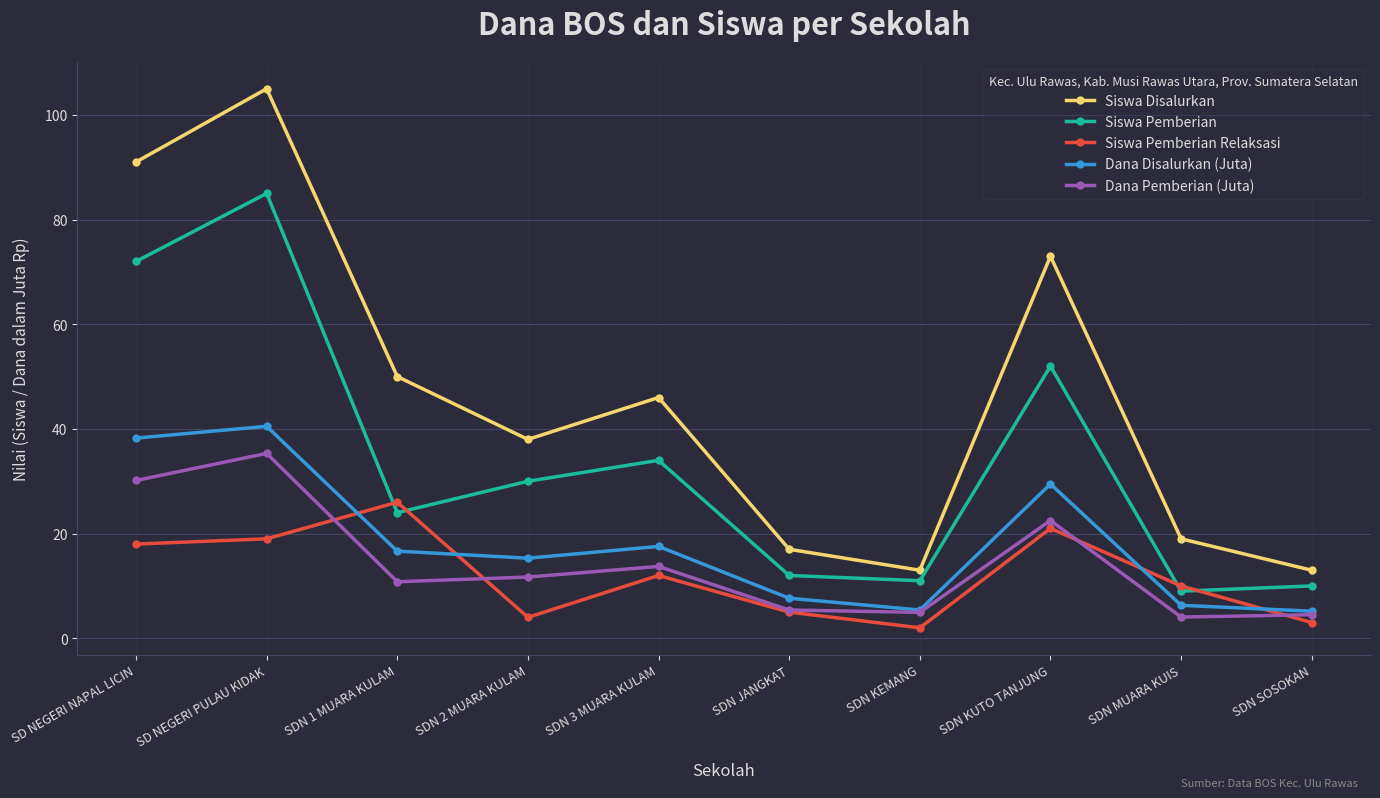

What are all the series names shown in the legend?

Siswa Disalurkan, Siswa Pemberian, Siswa Pemberian Relaksasi, Dana Disalurkan (Juta), Dana Pemberian (Juta)